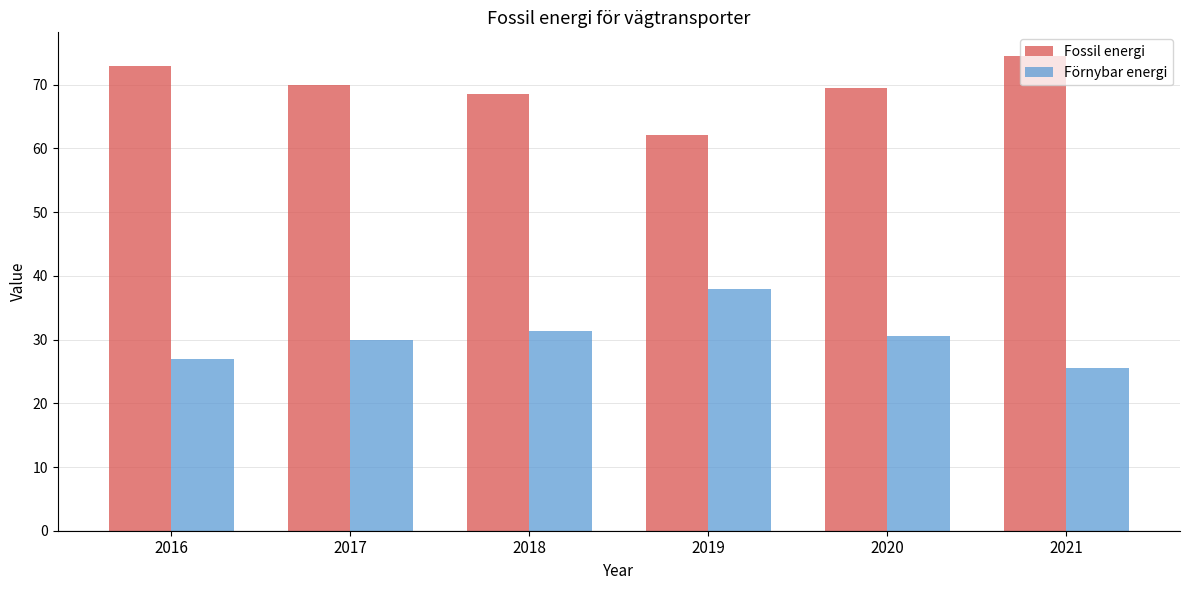

Rank the series by their maximum value, from lowest to highest.

Förnybar energi, Fossil energi